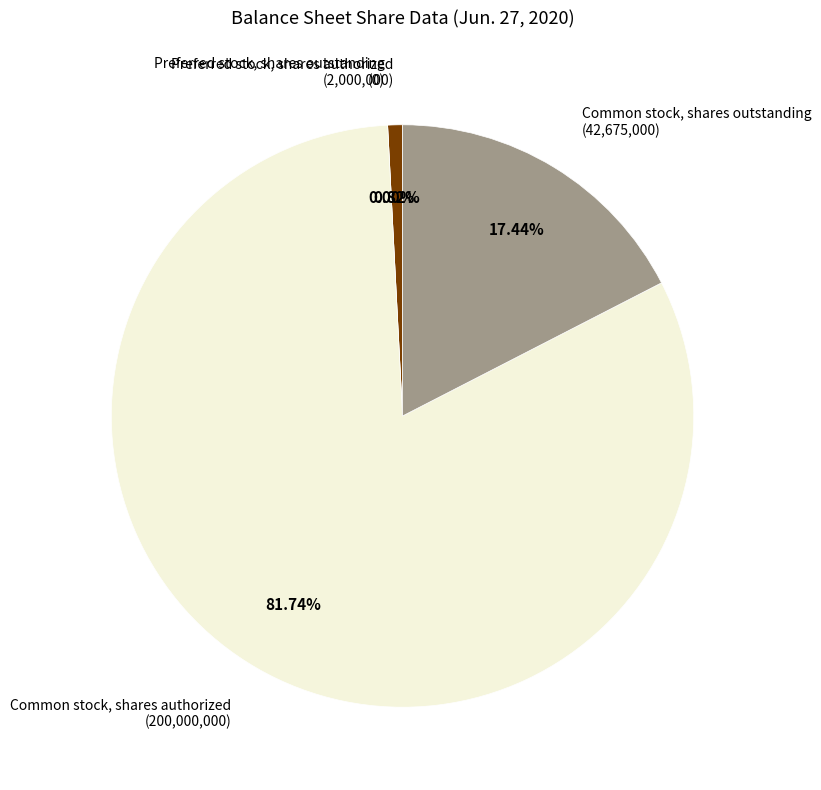

To the nearest percent, what percentage of the pie is Common stock, shares authorized?

82%